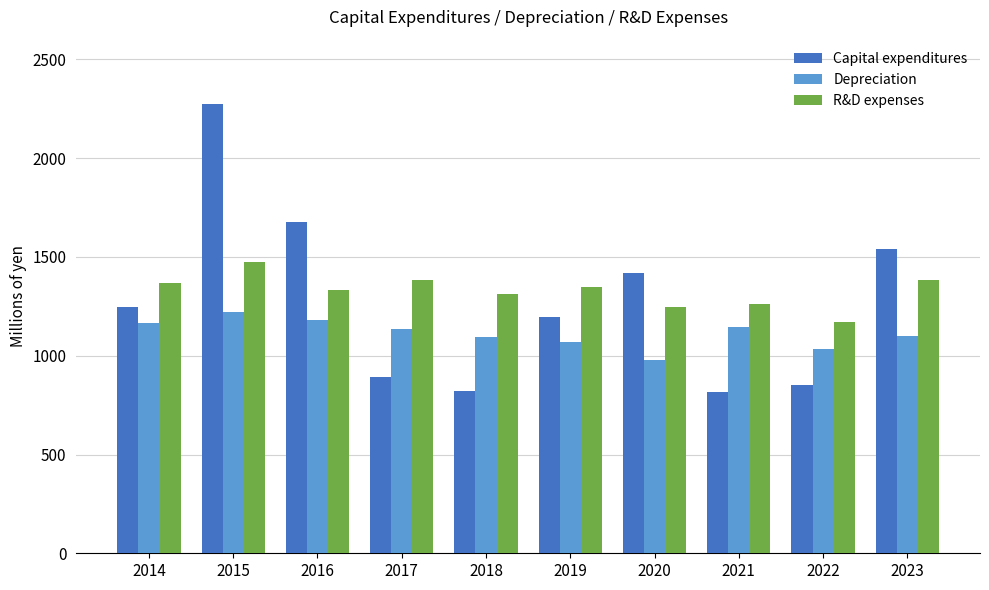

What is the value of the Depreciation bar at the 4th from the left?

1135